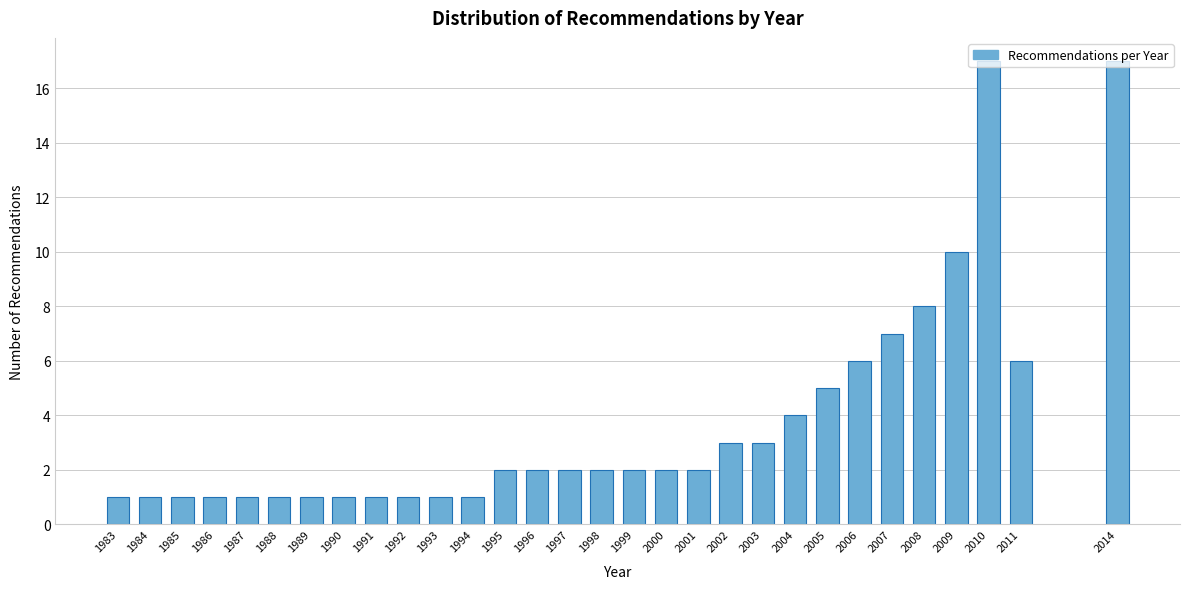

What is the difference between the maximum and second lowest values?

16